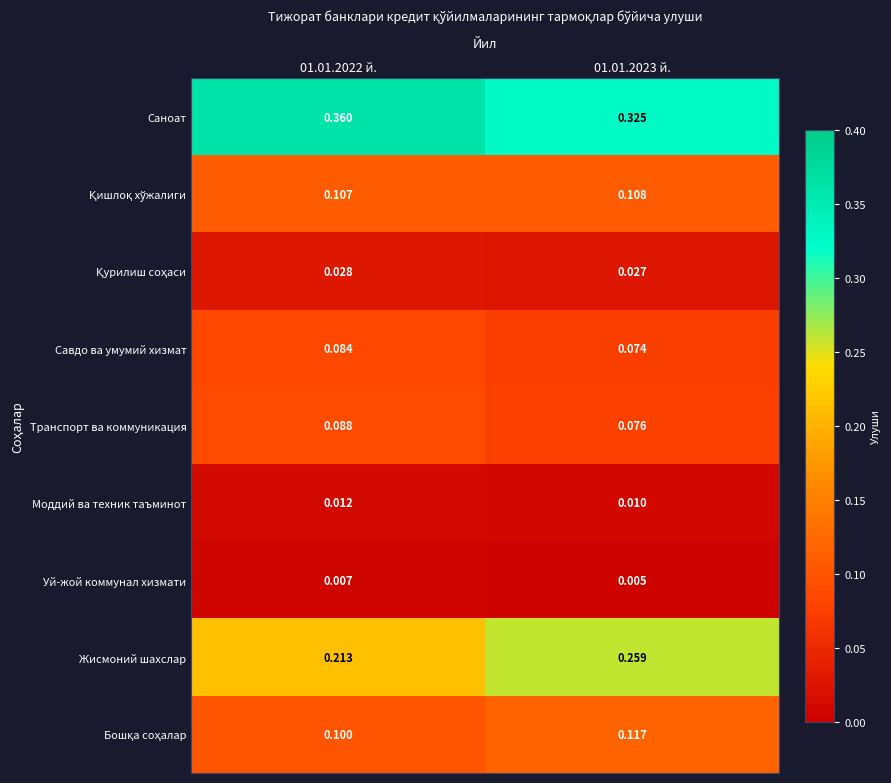

At which category does the chart reach its peak across all series?

01.01.2022 й.